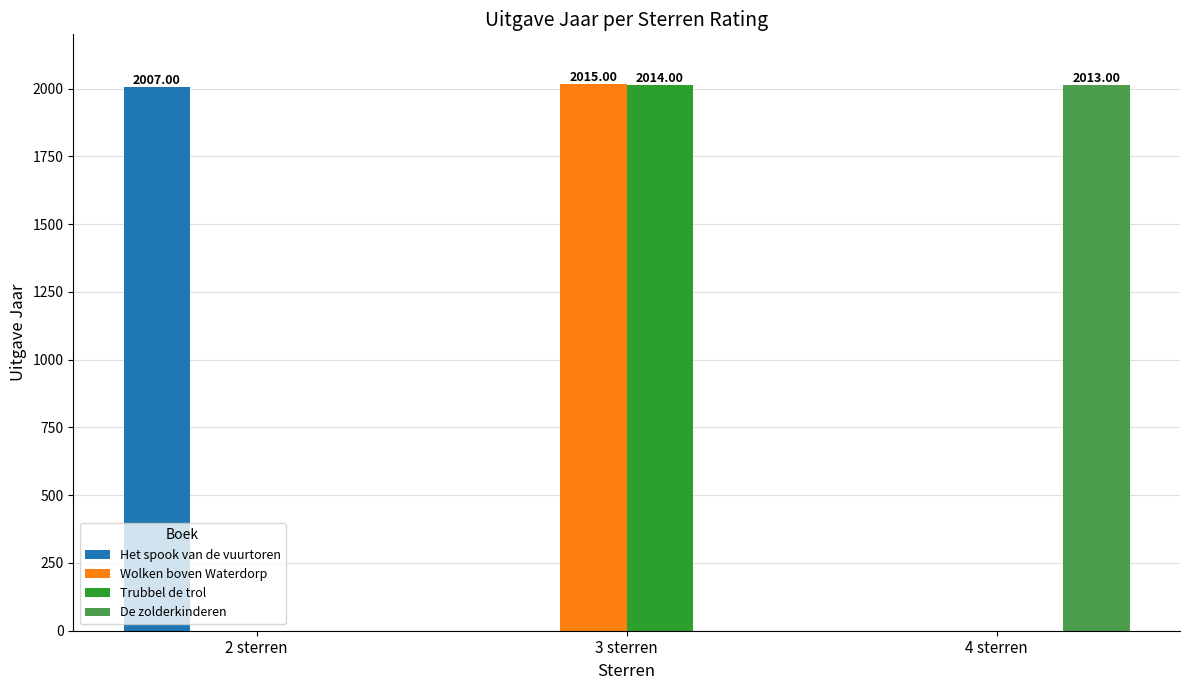

The De zolderkinderen series shows -852 at 2 sterren. True or false?

False